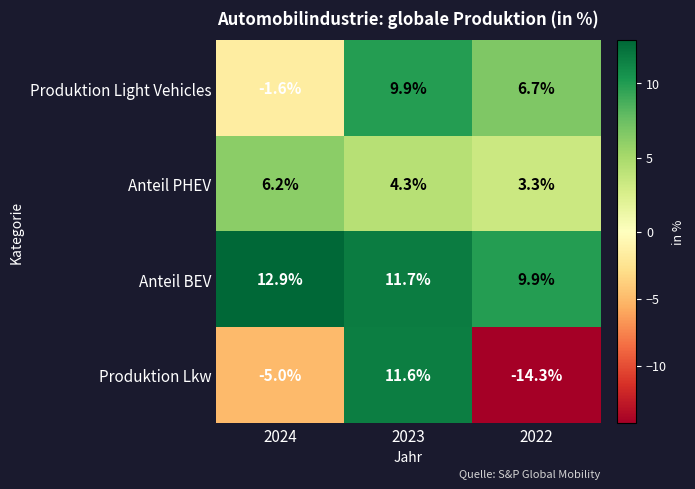

Which series has the widest spread of values?

Produktion Lkw